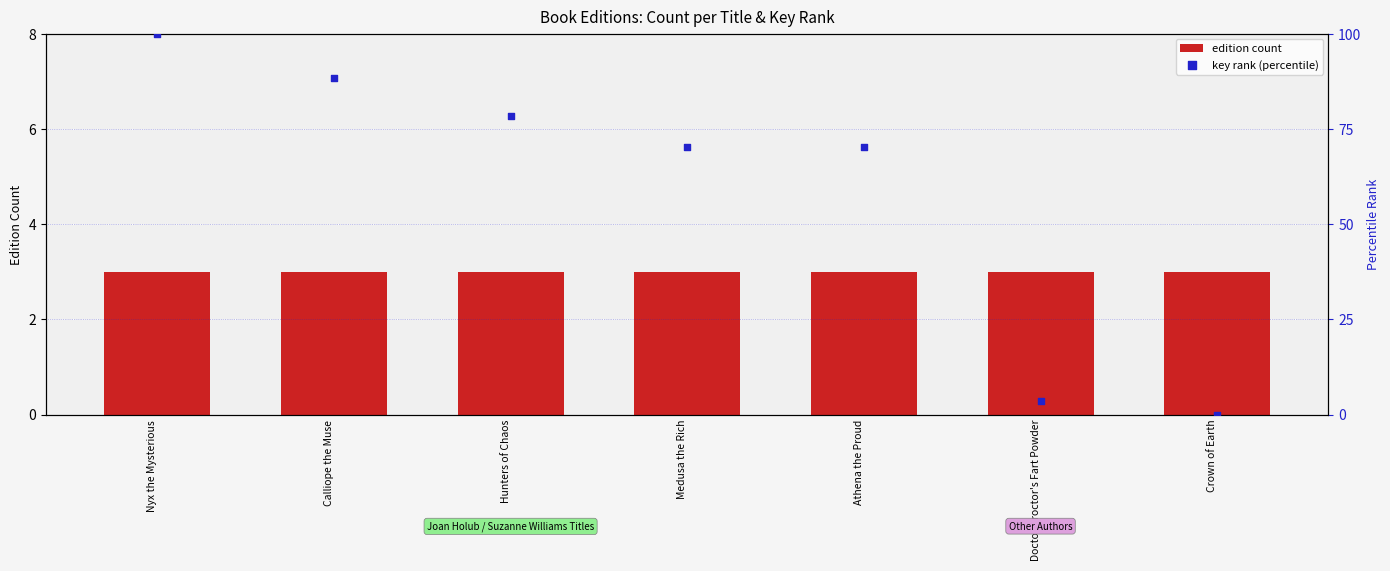

What are all the series names shown in the legend?

edition count, key rank (percentile)